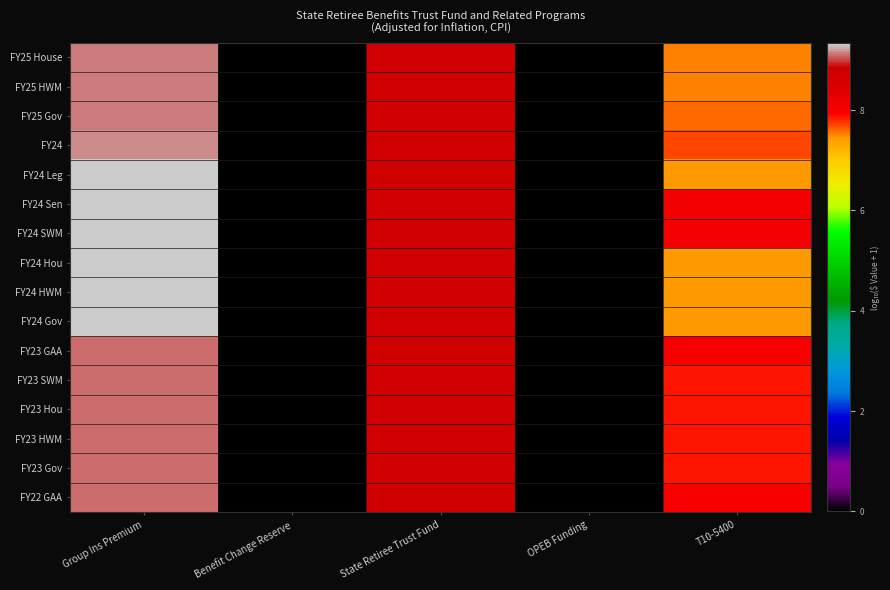

Reading left to right, transcribe all the data shown in this chart.

FY25 House: Group Ins Premium=9.1	Benefit Change Reserve=0.0	State Retiree Trust Fund=8.7	OPEB Funding=0.0	T10-5400=7.5
FY25 HWM: Group Ins Premium=9.1	Benefit Change Reserve=0.0	State Retiree Trust Fund=8.7	OPEB Funding=0.0	T10-5400=7.5
FY25 Gov: Group Ins Premium=9.1	Benefit Change Reserve=0.0	State Retiree Trust Fund=8.7	OPEB Funding=0.0	T10-5400=7.6
FY24: Group Ins Premium=9.2	Benefit Change Reserve=0.0	State Retiree Trust Fund=8.7	OPEB Funding=0.0	T10-5400=7.7
FY24 Leg: Group Ins Premium=9.3	Benefit Change Reserve=0.0	State Retiree Trust Fund=8.7	OPEB Funding=0.0	T10-5400=7.5
FY24 Sen: Group Ins Premium=9.3	Benefit Change Reserve=0.0	State Retiree Trust Fund=8.7	OPEB Funding=0.0	T10-5400=8.1
FY24 SWM: Group Ins Premium=9.3	Benefit Change Reserve=0.0	State Retiree Trust Fund=8.7	OPEB Funding=0.0	T10-5400=8.1
FY24 Hou: Group Ins Premium=9.3	Benefit Change Reserve=0.0	State Retiree Trust Fund=8.7	OPEB Funding=0.0	T10-5400=7.5
FY24 HWM: Group Ins Premium=9.3	Benefit Change Reserve=0.0	State Retiree Trust Fund=8.7	OPEB Funding=0.0	T10-5400=7.5
FY24 Gov: Group Ins Premium=9.3	Benefit Change Reserve=0.0	State Retiree Trust Fund=8.7	OPEB Funding=0.0	T10-5400=7.5
FY23 GAA: Group Ins Premium=9.1	Benefit Change Reserve=0.0	State Retiree Trust Fund=8.7	OPEB Funding=0.0	T10-5400=8.0
FY23 SWM: Group Ins Premium=9.1	Benefit Change Reserve=0.0	State Retiree Trust Fund=8.7	OPEB Funding=0.0	T10-5400=7.9
FY23 Hou: Group Ins Premium=9.1	Benefit Change Reserve=0.0	State Retiree Trust Fund=8.7	OPEB Funding=0.0	T10-5400=7.9
FY23 HWM: Group Ins Premium=9.1	Benefit Change Reserve=0.0	State Retiree Trust Fund=8.7	OPEB Funding=0.0	T10-5400=7.9
FY23 Gov: Group Ins Premium=9.1	Benefit Change Reserve=0.0	State Retiree Trust Fund=8.7	OPEB Funding=0.0	T10-5400=7.9
FY22 GAA: Group Ins Premium=9.1	Benefit Change Reserve=0.0	State Retiree Trust Fund=8.7	OPEB Funding=0.0	T10-5400=8.0